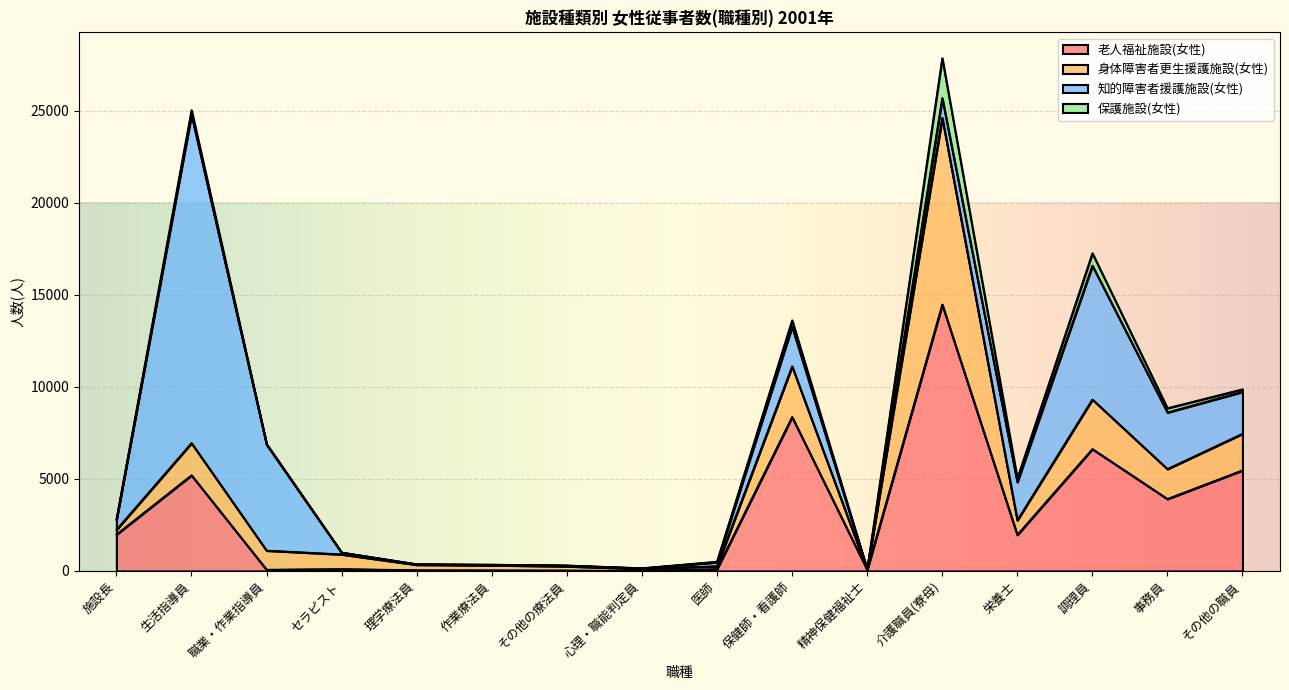

Reading right to left, list all the values displayed in this chart.

老人福祉施設(女性): その他の職員=5467	事務員=3911	調理員=6624	栄養士=1961	介護職員(寮母)=14477	精神保健福祉士=67	保健師・看護師=8365	医師=102	心理・職能判定員=4	その他の療法員=27	作業療法員=34	理学療法員=41	セラピスト=102	職業・作業指導員=69	生活指導員=5199	施設長=1979
身体障害者更生援護施設(女性): その他の職員=1986	事務員=1626	調理員=2691	栄養士=793	介護職員(寮母)=10141	精神保健福祉士=1	保健師・看護師=2753	医師=156	心理・職能判定員=113	その他の療法員=226	作業療法員=276	理学療法員=296	セラピスト=798	職業・作業指導員=1039	生活指導員=1747	施設長=258
知的障害者援護施設(女性): その他の職員=2279	事務員=3074	調理員=7274	栄養士=2077	介護職員(寮母)=1075	精神保健福祉士=5	保健師・看護師=2161	医師=216	心理・職能判定員=30	その他の療法員=42	作業療法員=30	理学療法員=21	セラピスト=93	職業・作業指導員=5755	生活指導員=17846	施設長=542
保護施設(女性): その他の職員=136	事務員=230	調理員=672	栄養士=194	介護職員(寮母)=2165	精神保健福祉士=5	保健師・看護師=340	医師=32	心理・職能判定員=0	その他の療法員=0	作業療法員=1	理学療法員=9	セラピスト=10	職業・作業指導員=42	生活指導員=242	施設長=21